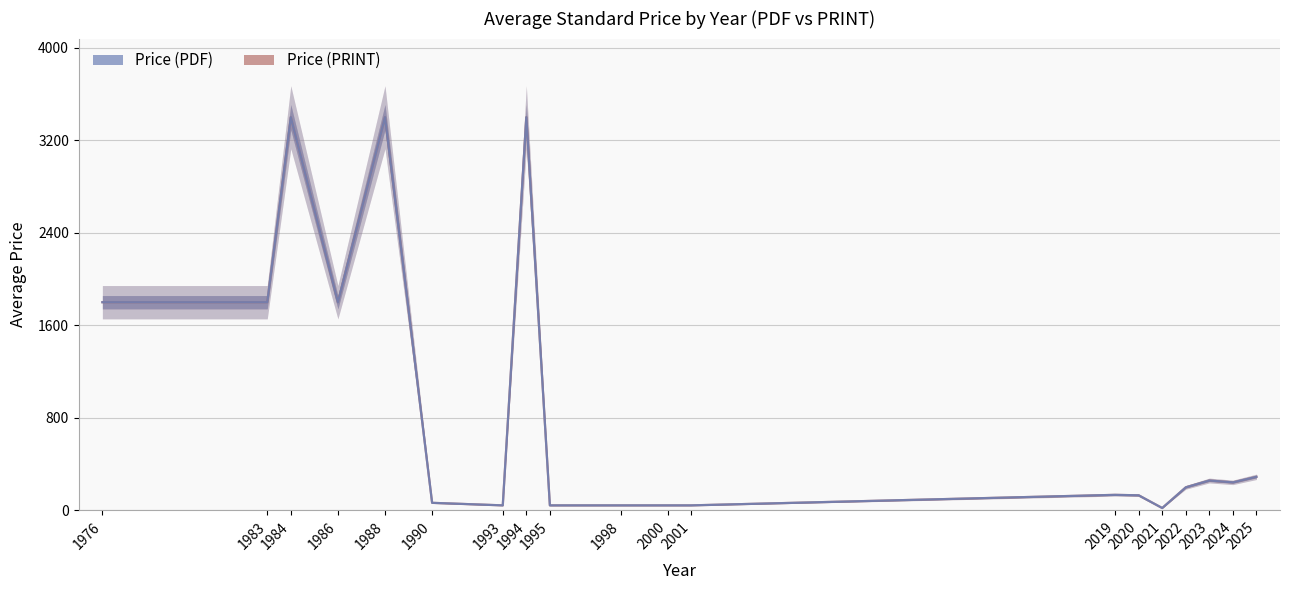

In Price (PDF), how many points are lower than both neighbors (excluding endpoints)?

4